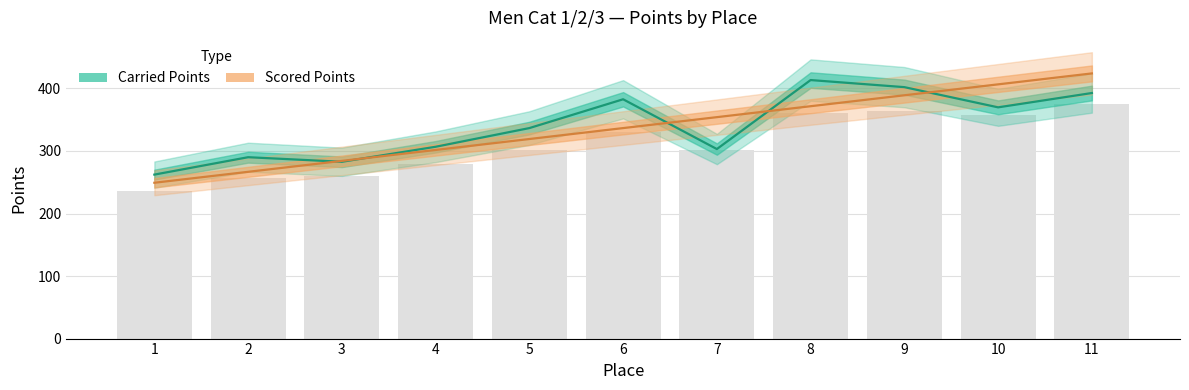

What is the sum of all Scored Points values?

3702.4